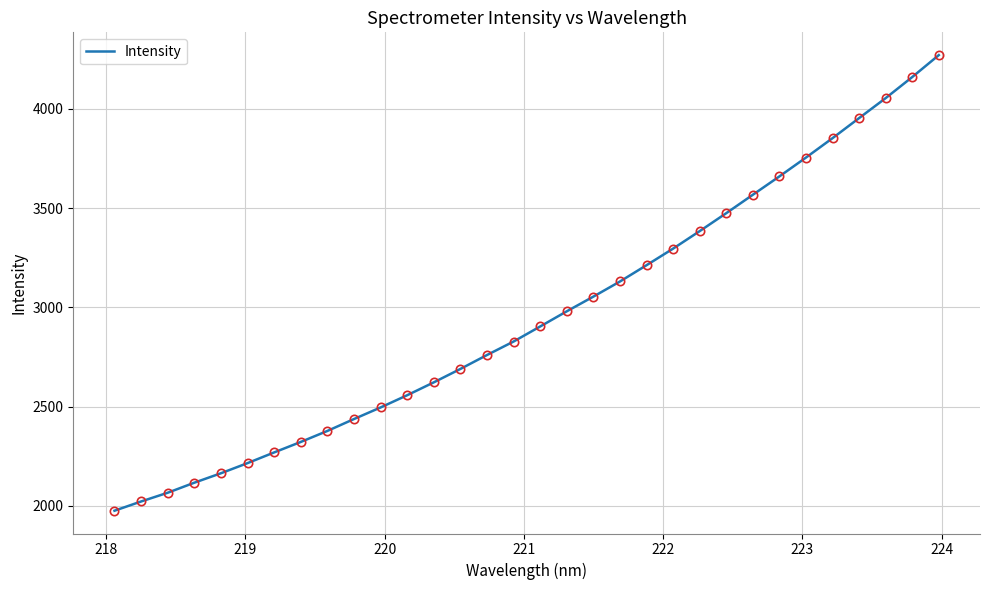

What is the greatest value displayed?

4271.4